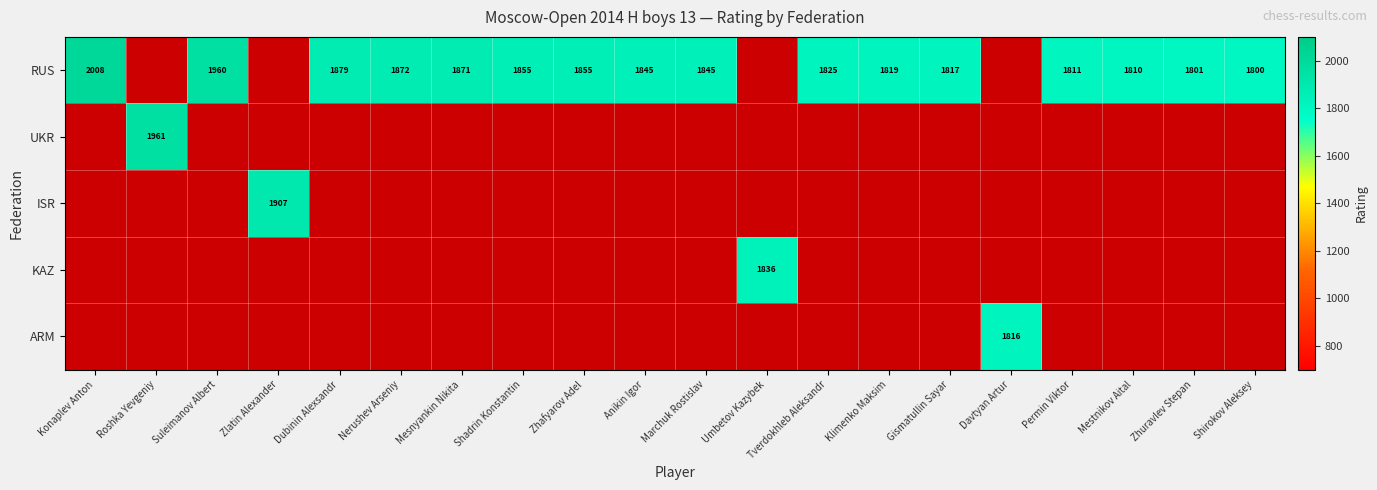

What is the smallest value displayed?

1800.0